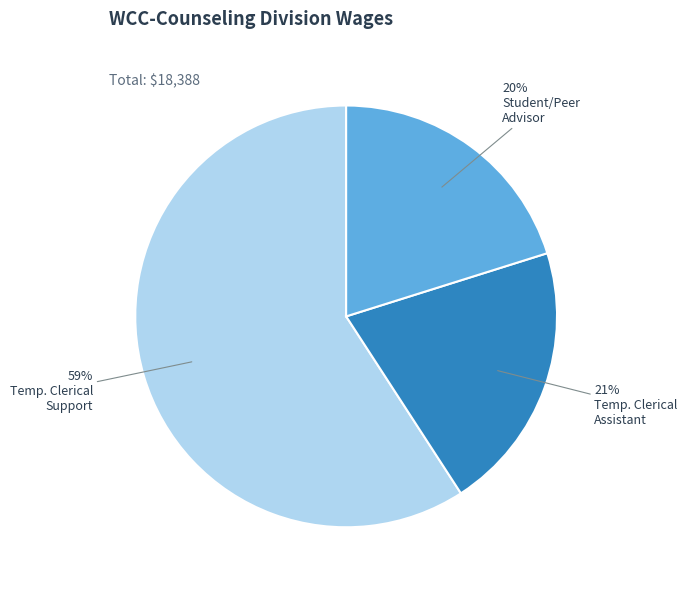

To the nearest percent, what is the difference between the largest and smallest slice percentages?

39%